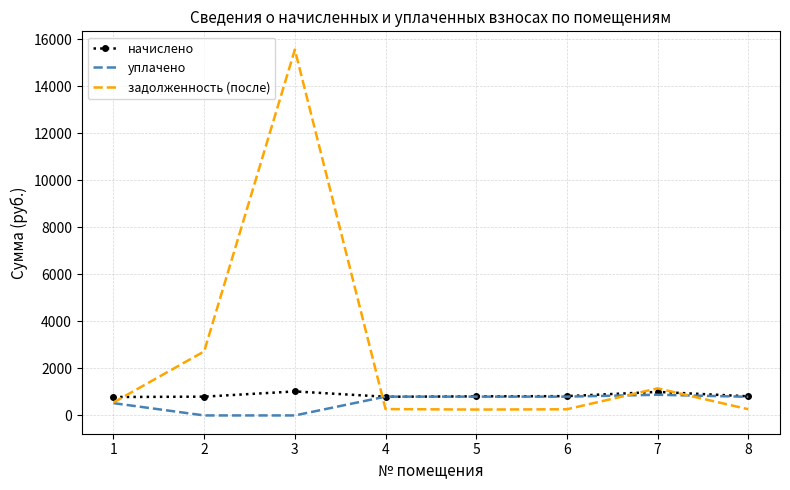

What are all the series names shown in the legend?

начислено, уплачено, задолженность (после)